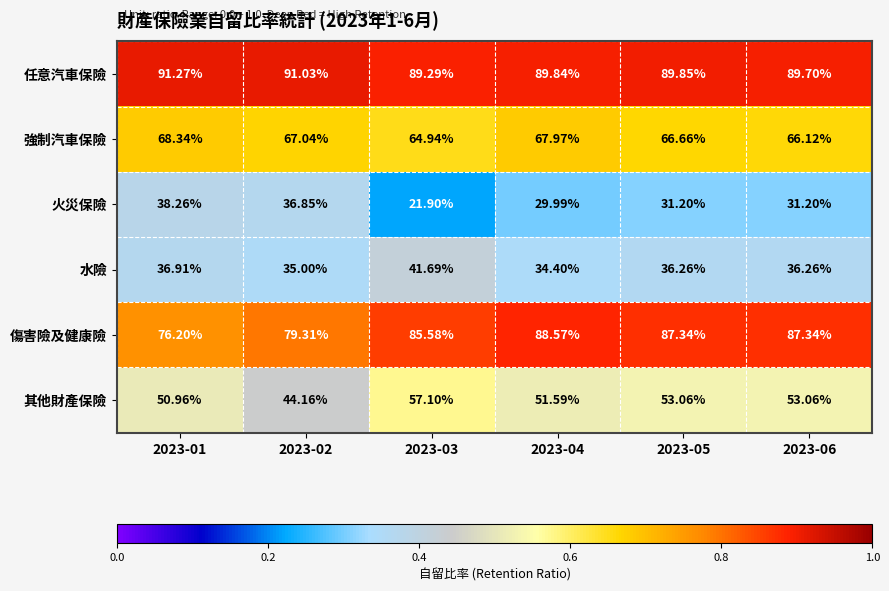

Between 2023-04 and 2023-06, which series saw the biggest shift?

水險